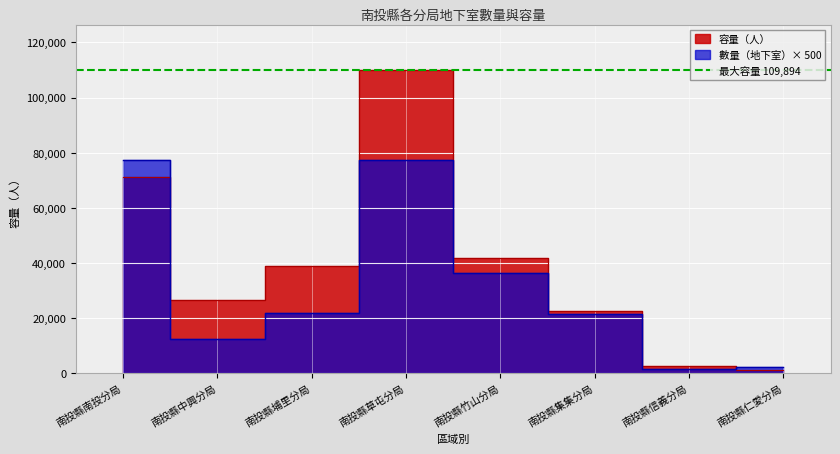

Reading left to right, list all the values displayed in this chart.

數量（地下室）: 南投縣南投分局=77500	南投縣中興分局=12500	南投縣埔里分局=22000	南投縣草屯分局=77500	南投縣竹山分局=36500	南投縣集集分局=21500	南投縣信義分局=1500	南投縣仁愛分局=2500
容量（人）: 南投縣南投分局=71293	南投縣中興分局=26525	南投縣埔里分局=38876	南投縣草屯分局=109894	南投縣竹山分局=42007	南投縣集集分局=22653	南投縣信義分局=2820	南投縣仁愛分局=1092